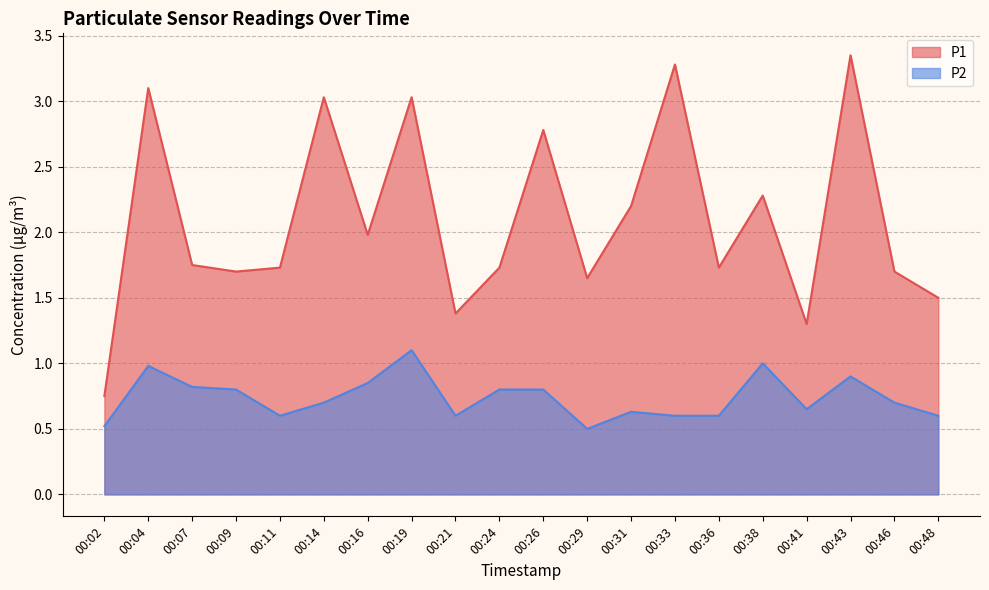

The P2 series shows 0.8 at 00:24. True or false?

True